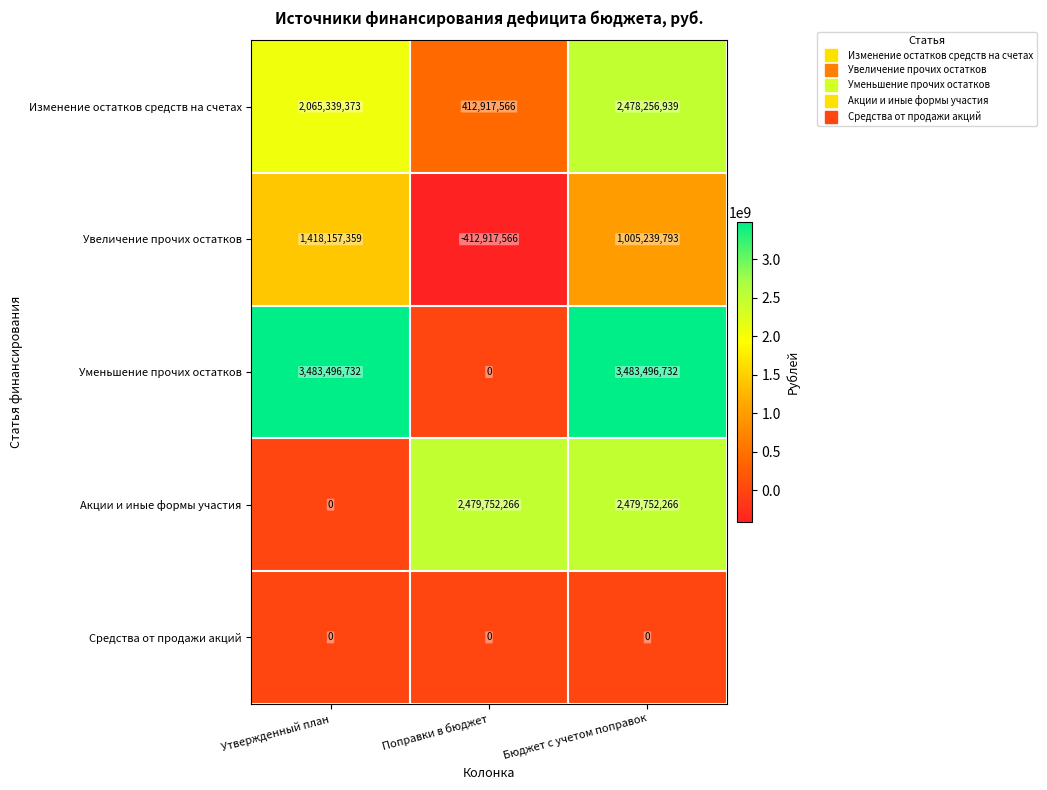

Which series has the largest total across all categories?

Уменьшение прочих остатков